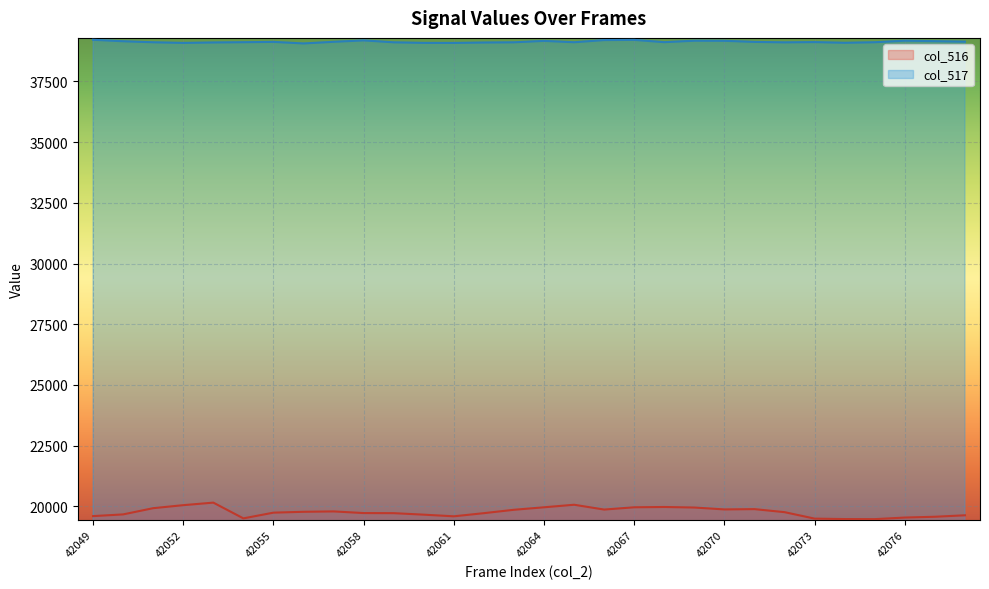

What are all the series names shown in the legend?

col_516, col_517